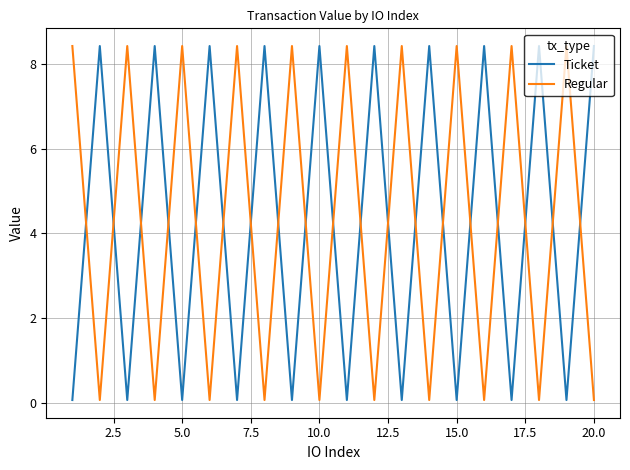

In Ticket, how many points are higher than both neighbors (excluding endpoints)?

9